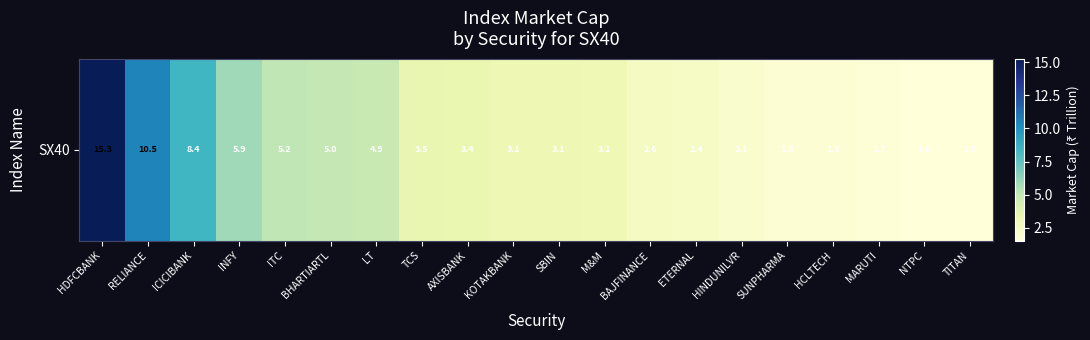

What is the change in value from BAJFINANCE to SUNPHARMA?

-0.8